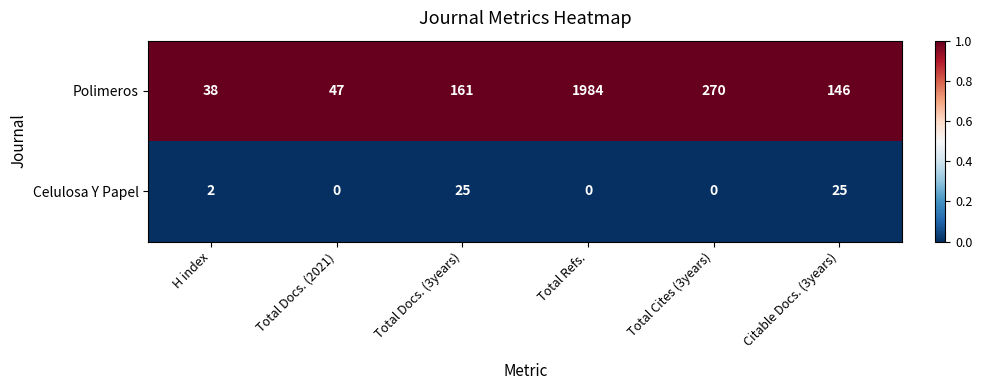

Which series has the widest spread of values?

Polimeros